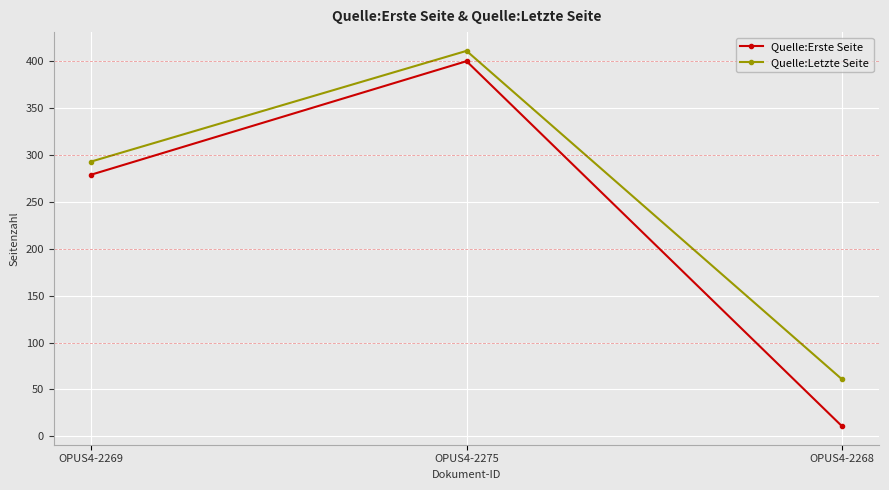

Reading right to left, what are all the values shown in this chart?

Quelle:Erste Seite: 11	400	279
Quelle:Letzte Seite: 61	411	293